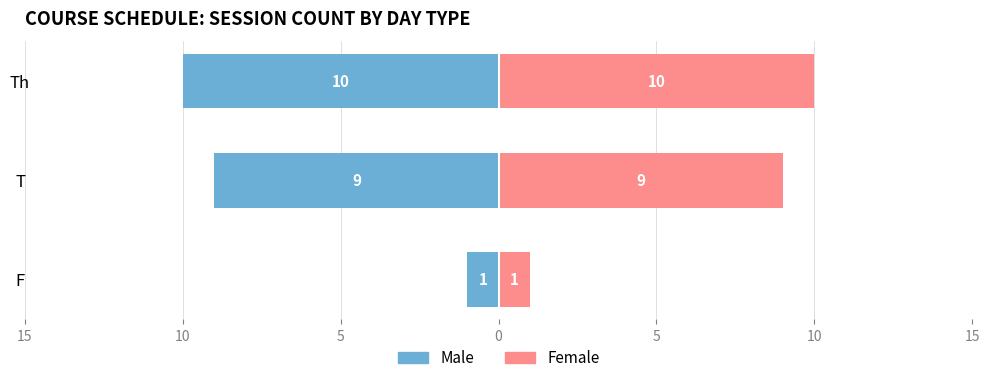

True or false: Female has a value of 2 at F.

False